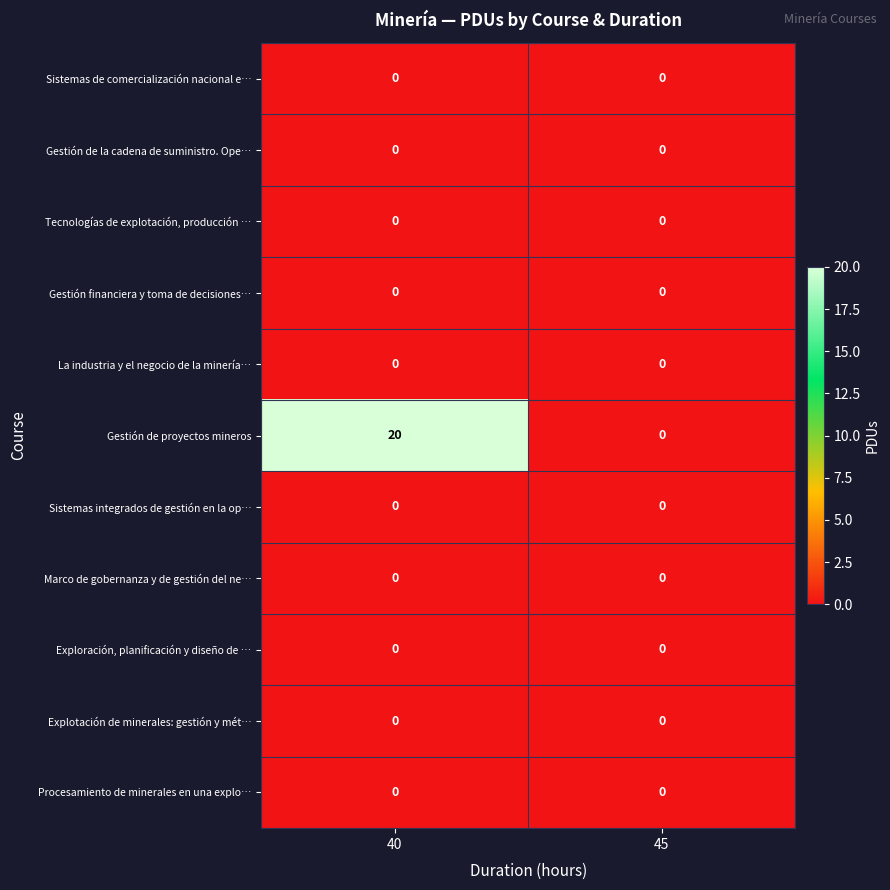

Which series has the largest range (max minus min)?

Gestión de proyectos mineros